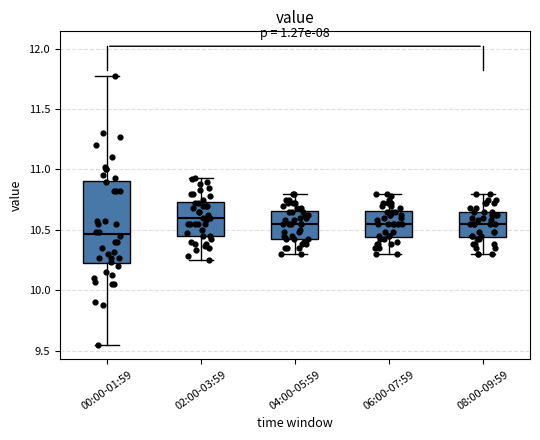

Reading left to right, read every box against the y-axis: the position of its median line, the range the box covers, and the ends of its whiskers. The values are not printed on the chart, so give them approximately, as read against the axis.

00:00-01:59: median 10.45, box 10.20 to 10.90, whiskers 9.55 to 11.75
02:00-03:59: median 10.60, box 10.45 to 10.75, whiskers 10.25 to 10.95
04:00-05:59: median 10.55, box 10.40 to 10.65, whiskers 10.30 to 10.80
06:00-07:59: median 10.55, box 10.45 to 10.65, whiskers 10.30 to 10.80
08:00-09:59: median 10.55, box 10.45 to 10.65, whiskers 10.30 to 10.80